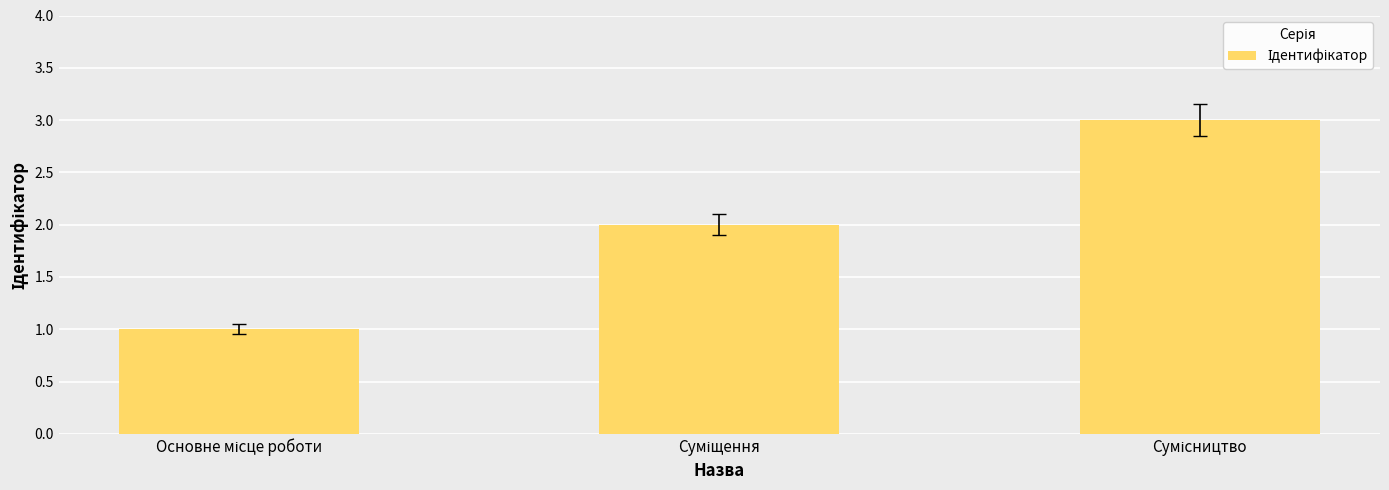

Are the bars horizontal?

No